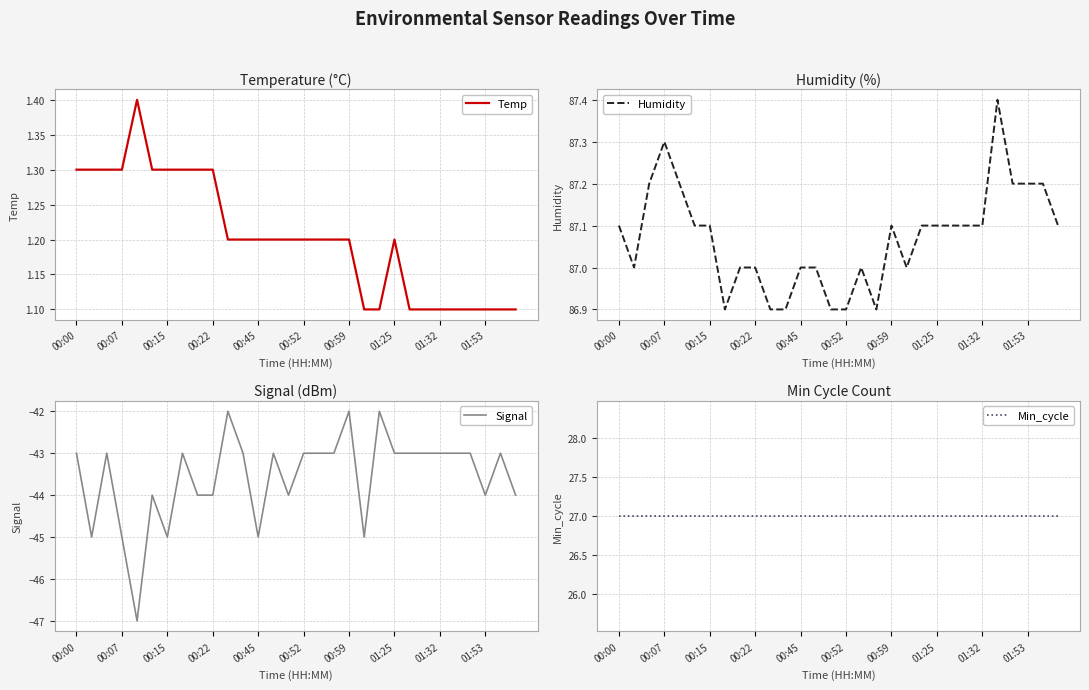

What is the maximum value for Humidity?

87.4